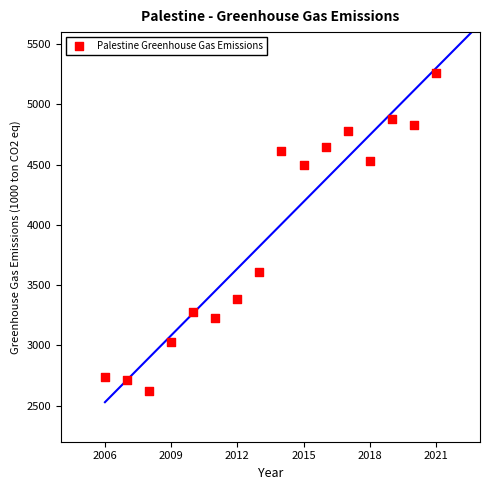

What is the range of X values (max minus min)?

15.0